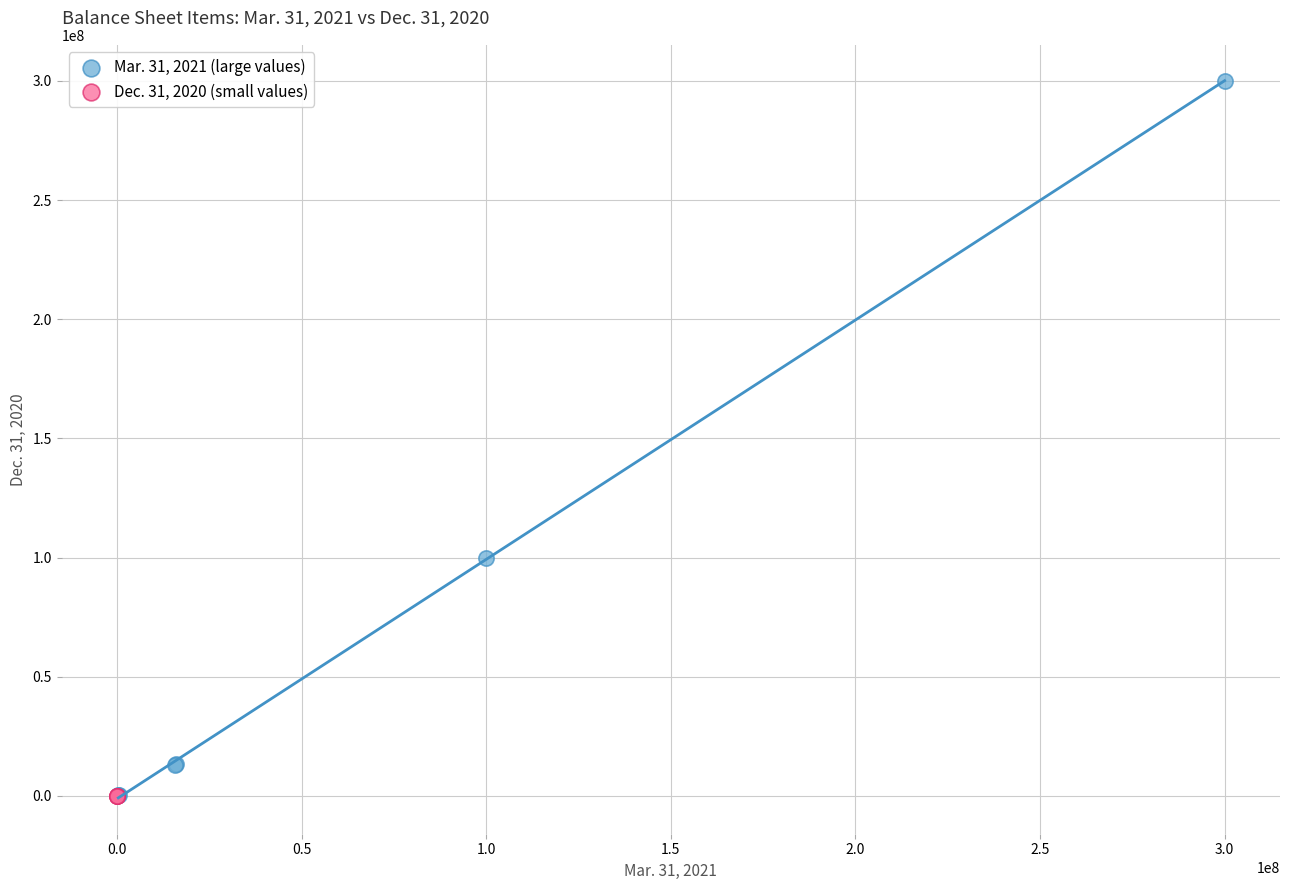

Which series reaches the maximum Y coordinate?

Mar. 31, 2021 (large values)